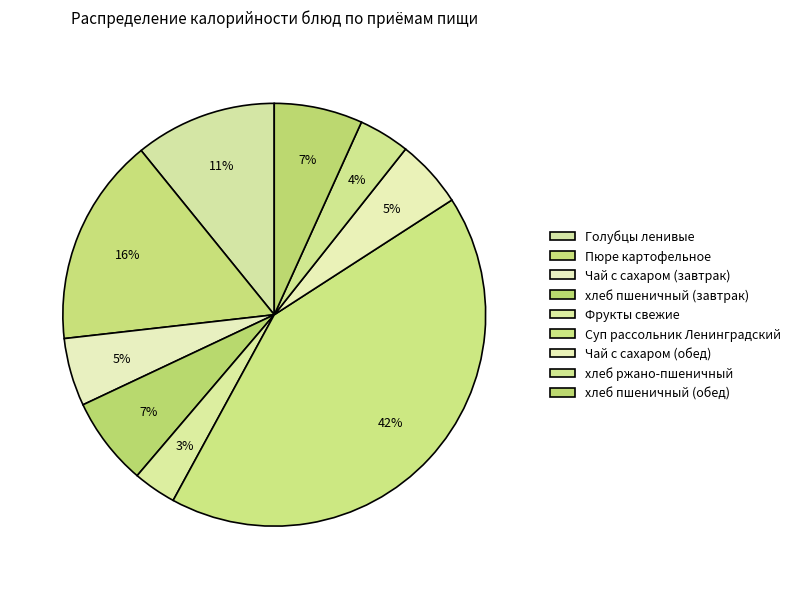

How many segments does this pie chart have?

9